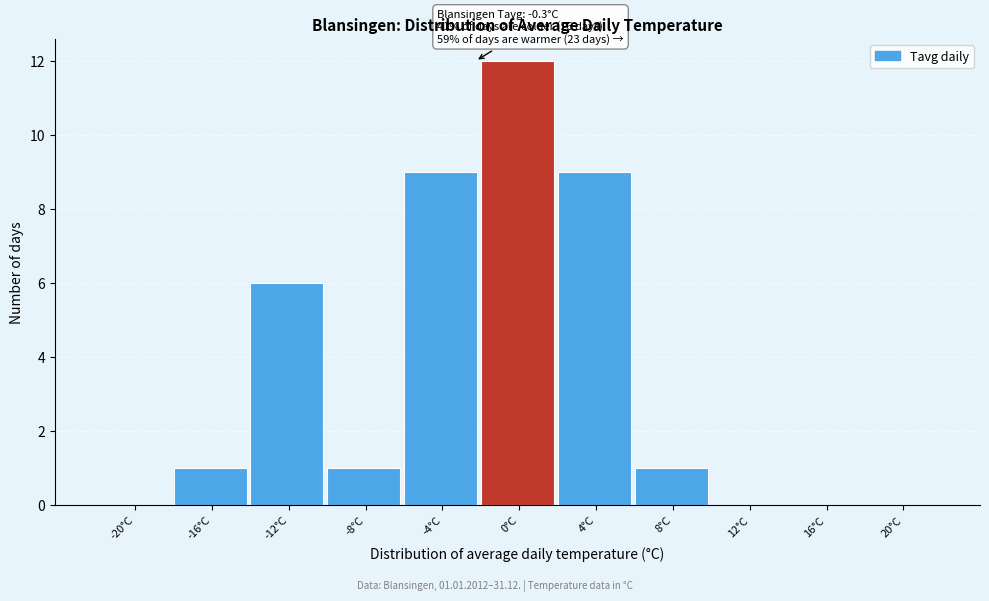

Reading left to right, list all the values displayed in this chart.

-20°C=0	-16°C=1	-12°C=6	-8°C=1	-4°C=9	0°C=12	4°C=9	8°C=1	12°C=0	16°C=0	20°C=0